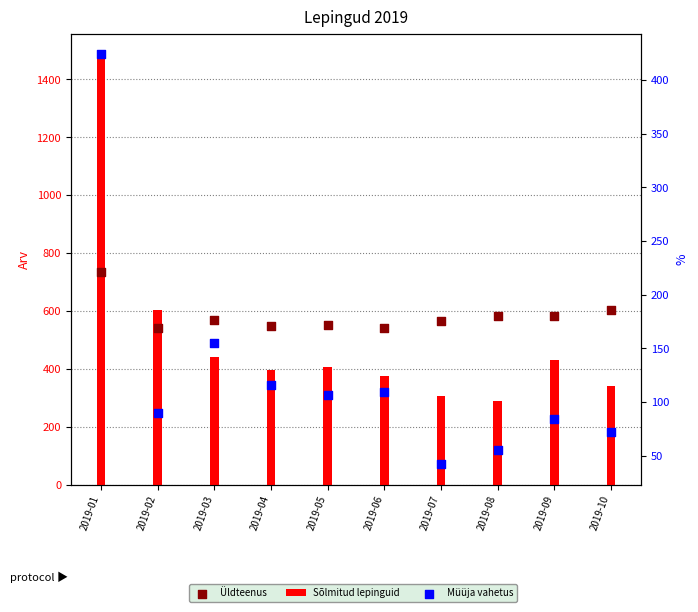

Which series reaches the maximum Y coordinate?

Sõlmitud lepinguid